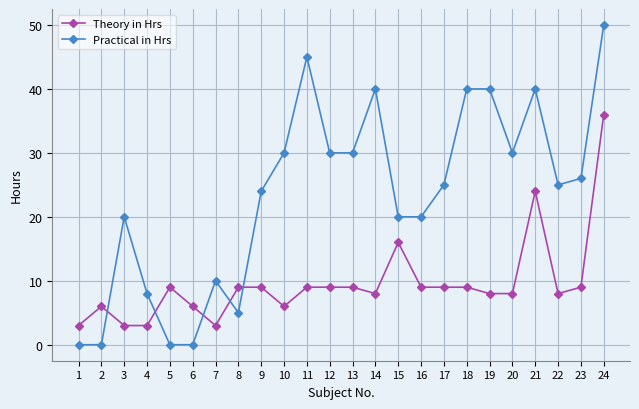

Where do Theory in Hrs and Practical in Hrs first cross each other?

2 and 3